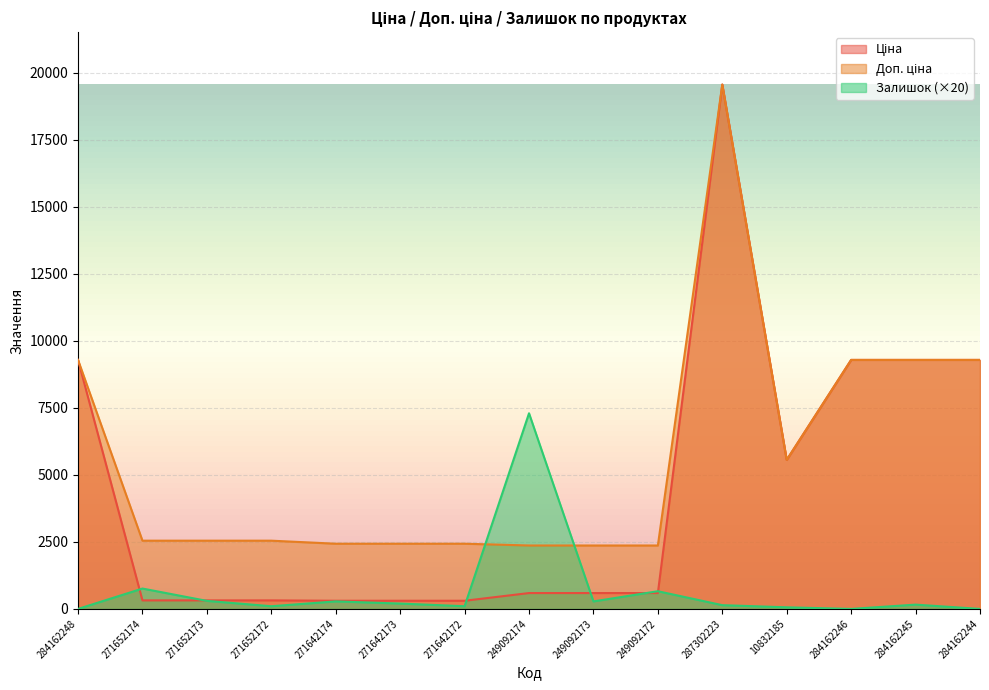

What is the sum of all Доп. ціна values?

84324.3